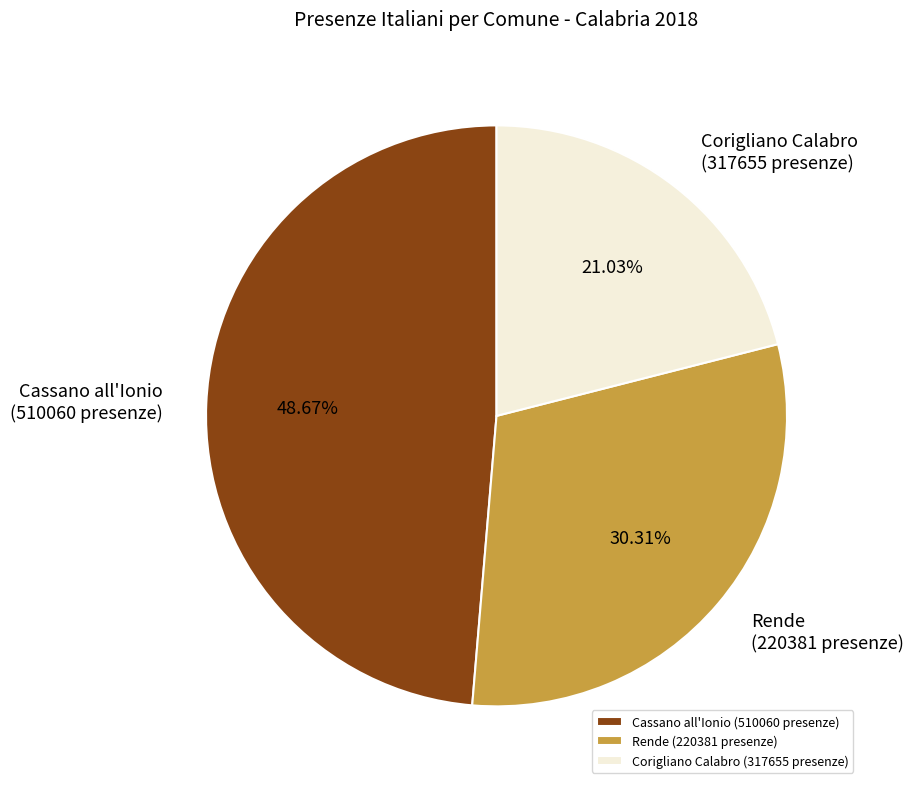

Count the number of slices in the pie.

3